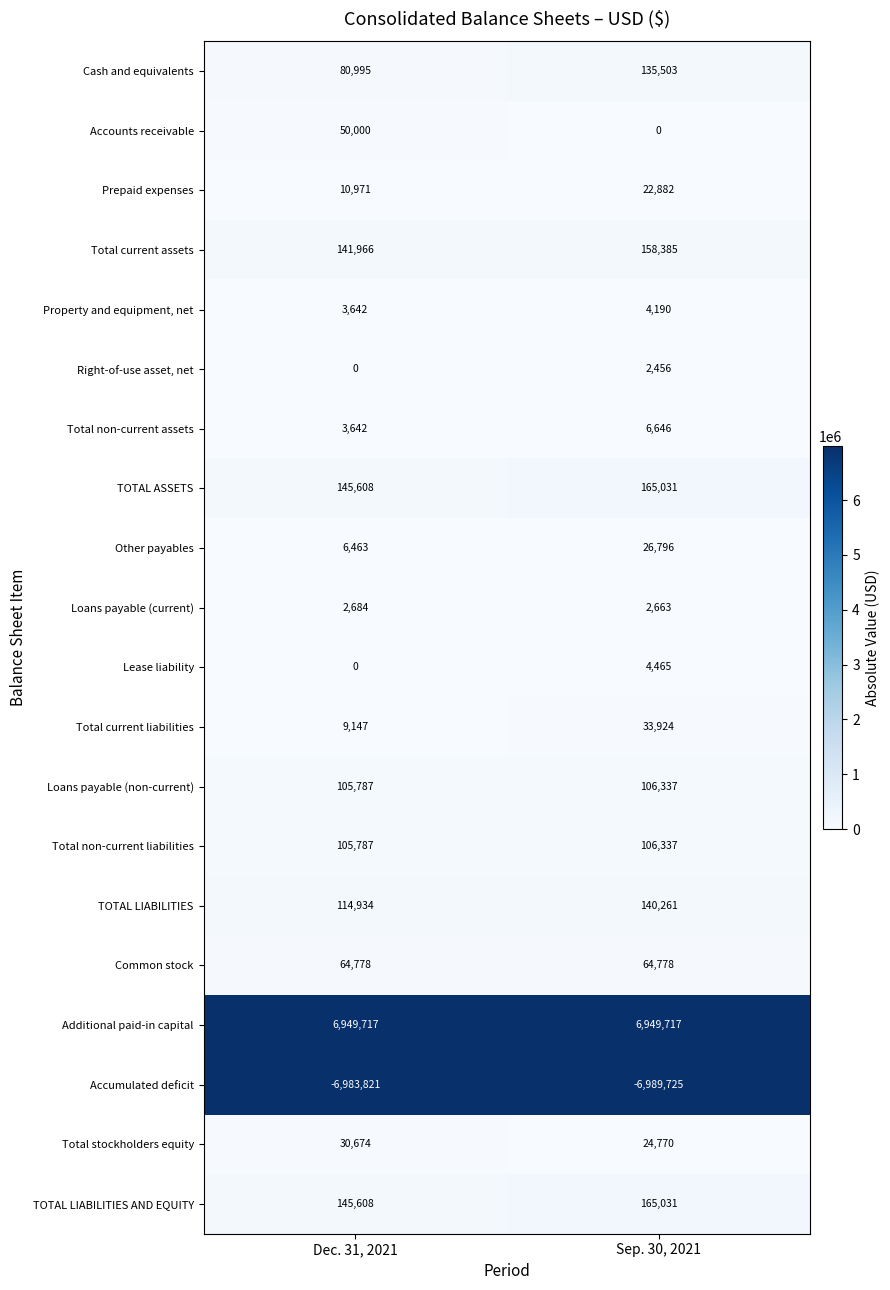

Which series has the largest range (max minus min)?

Cash and equivalents